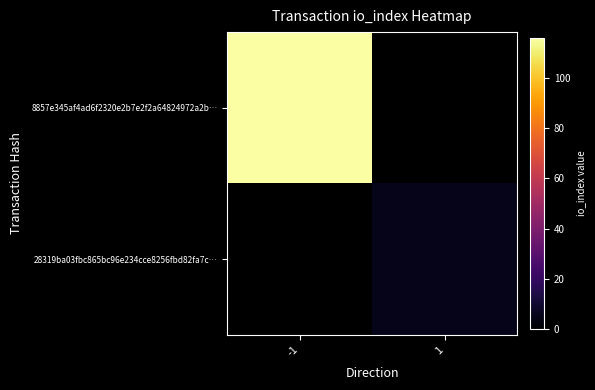

Which label corresponds to the smallest value in the chart?

1